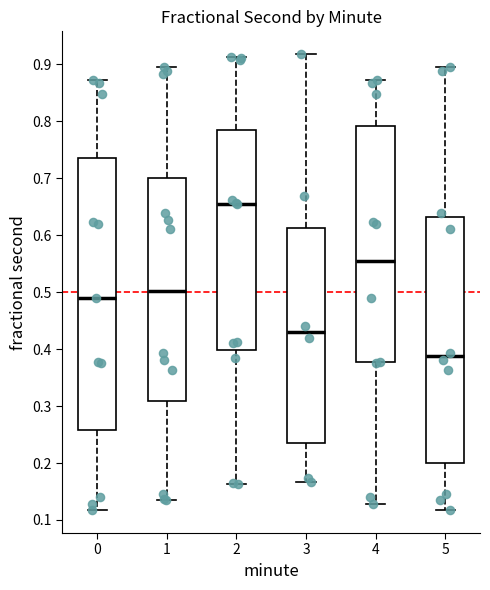

Which box's median line is the lowest?

5